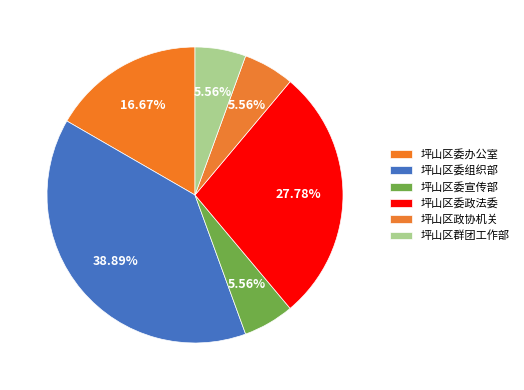

To the nearest percent, what portion does 坪山区委组织部 represent?

39%